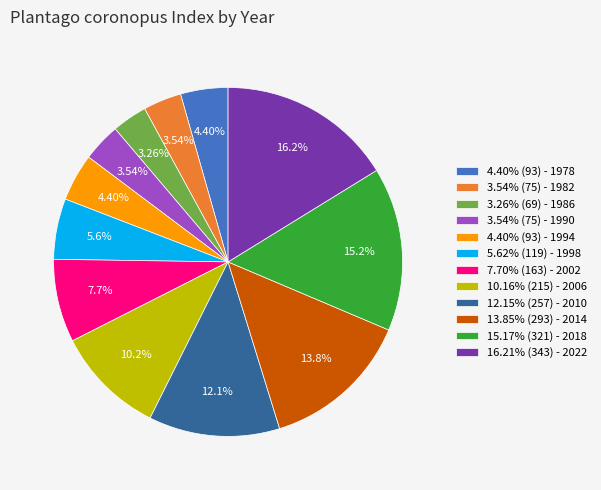

Which has a higher value, 3.54% (75) - 1982 or 12.15% (257) - 2010?

12.15% (257) - 2010